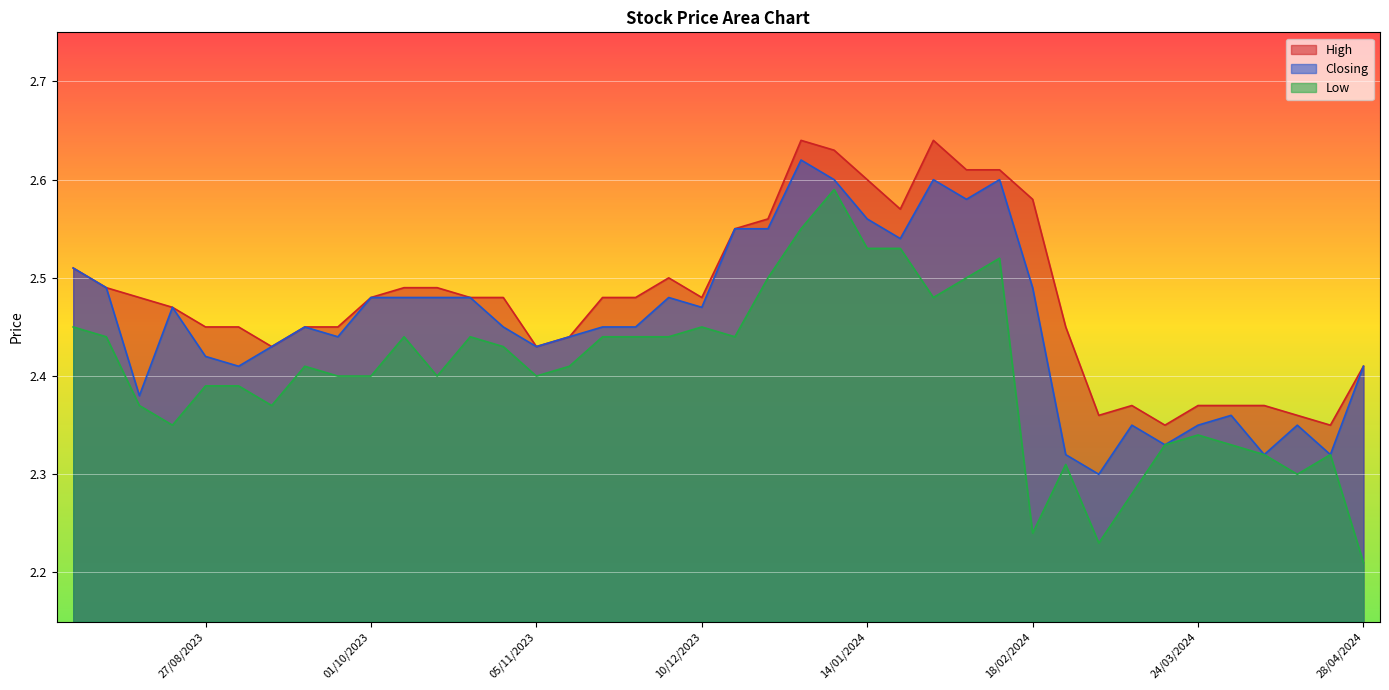

In High, how many points are higher than both neighbors (excluding endpoints)?

4